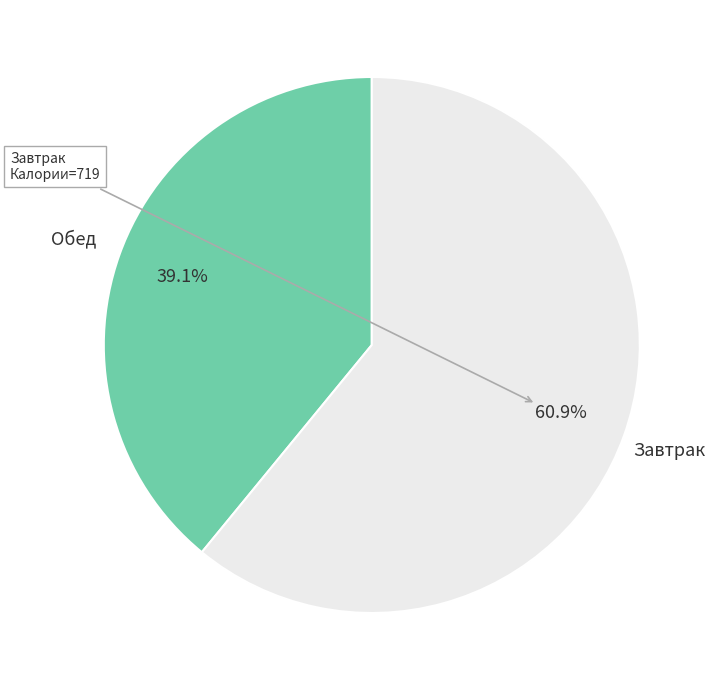

Is there a majority slice in this chart?

Yes